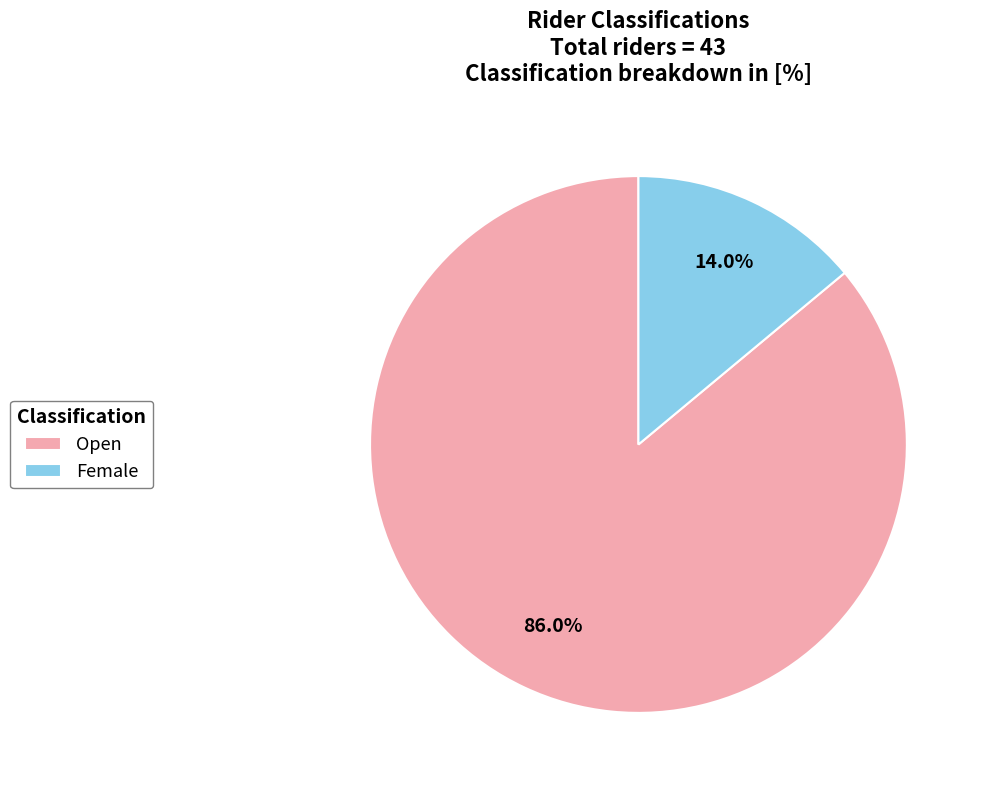

To the nearest percent, what is the difference between the Open and Female slice percentages?

72%